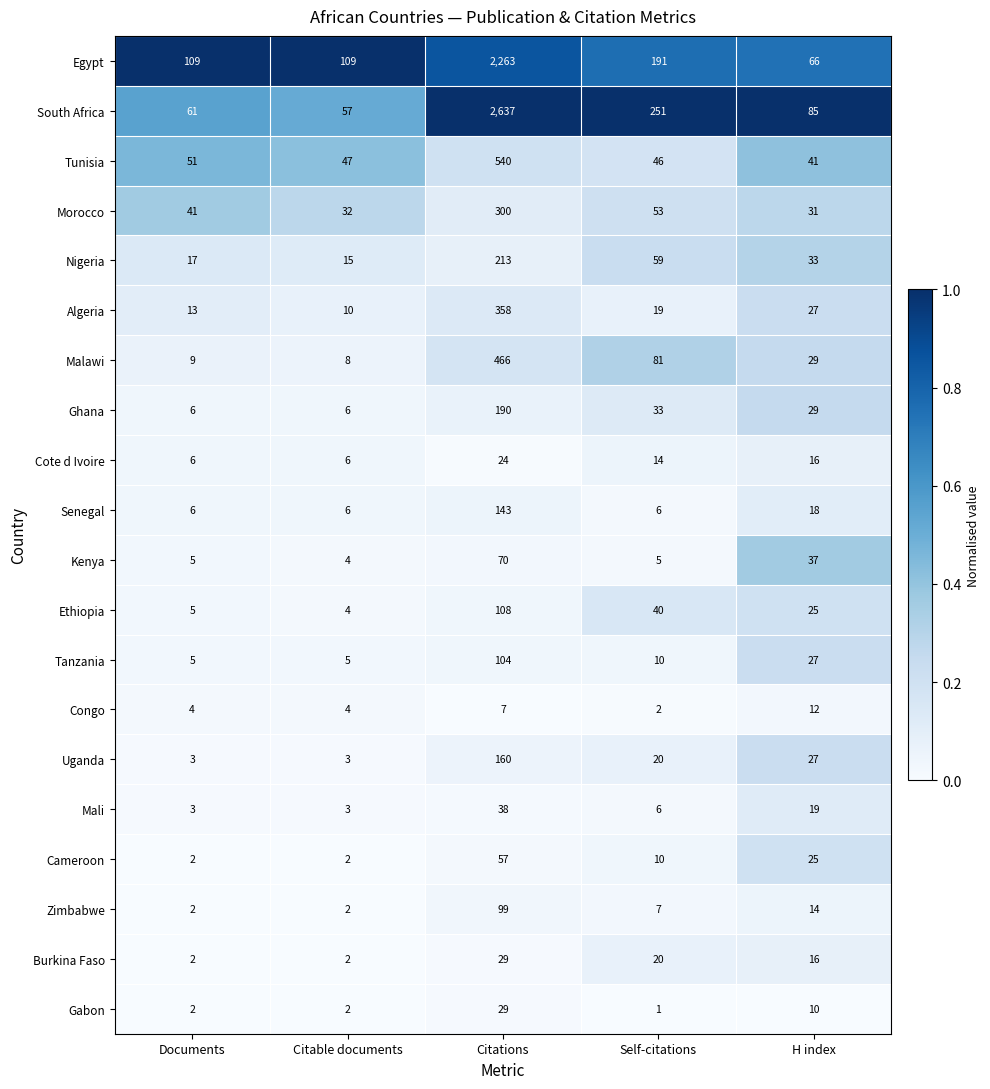

At which category does the chart reach its minimum across all series?

Self-citations